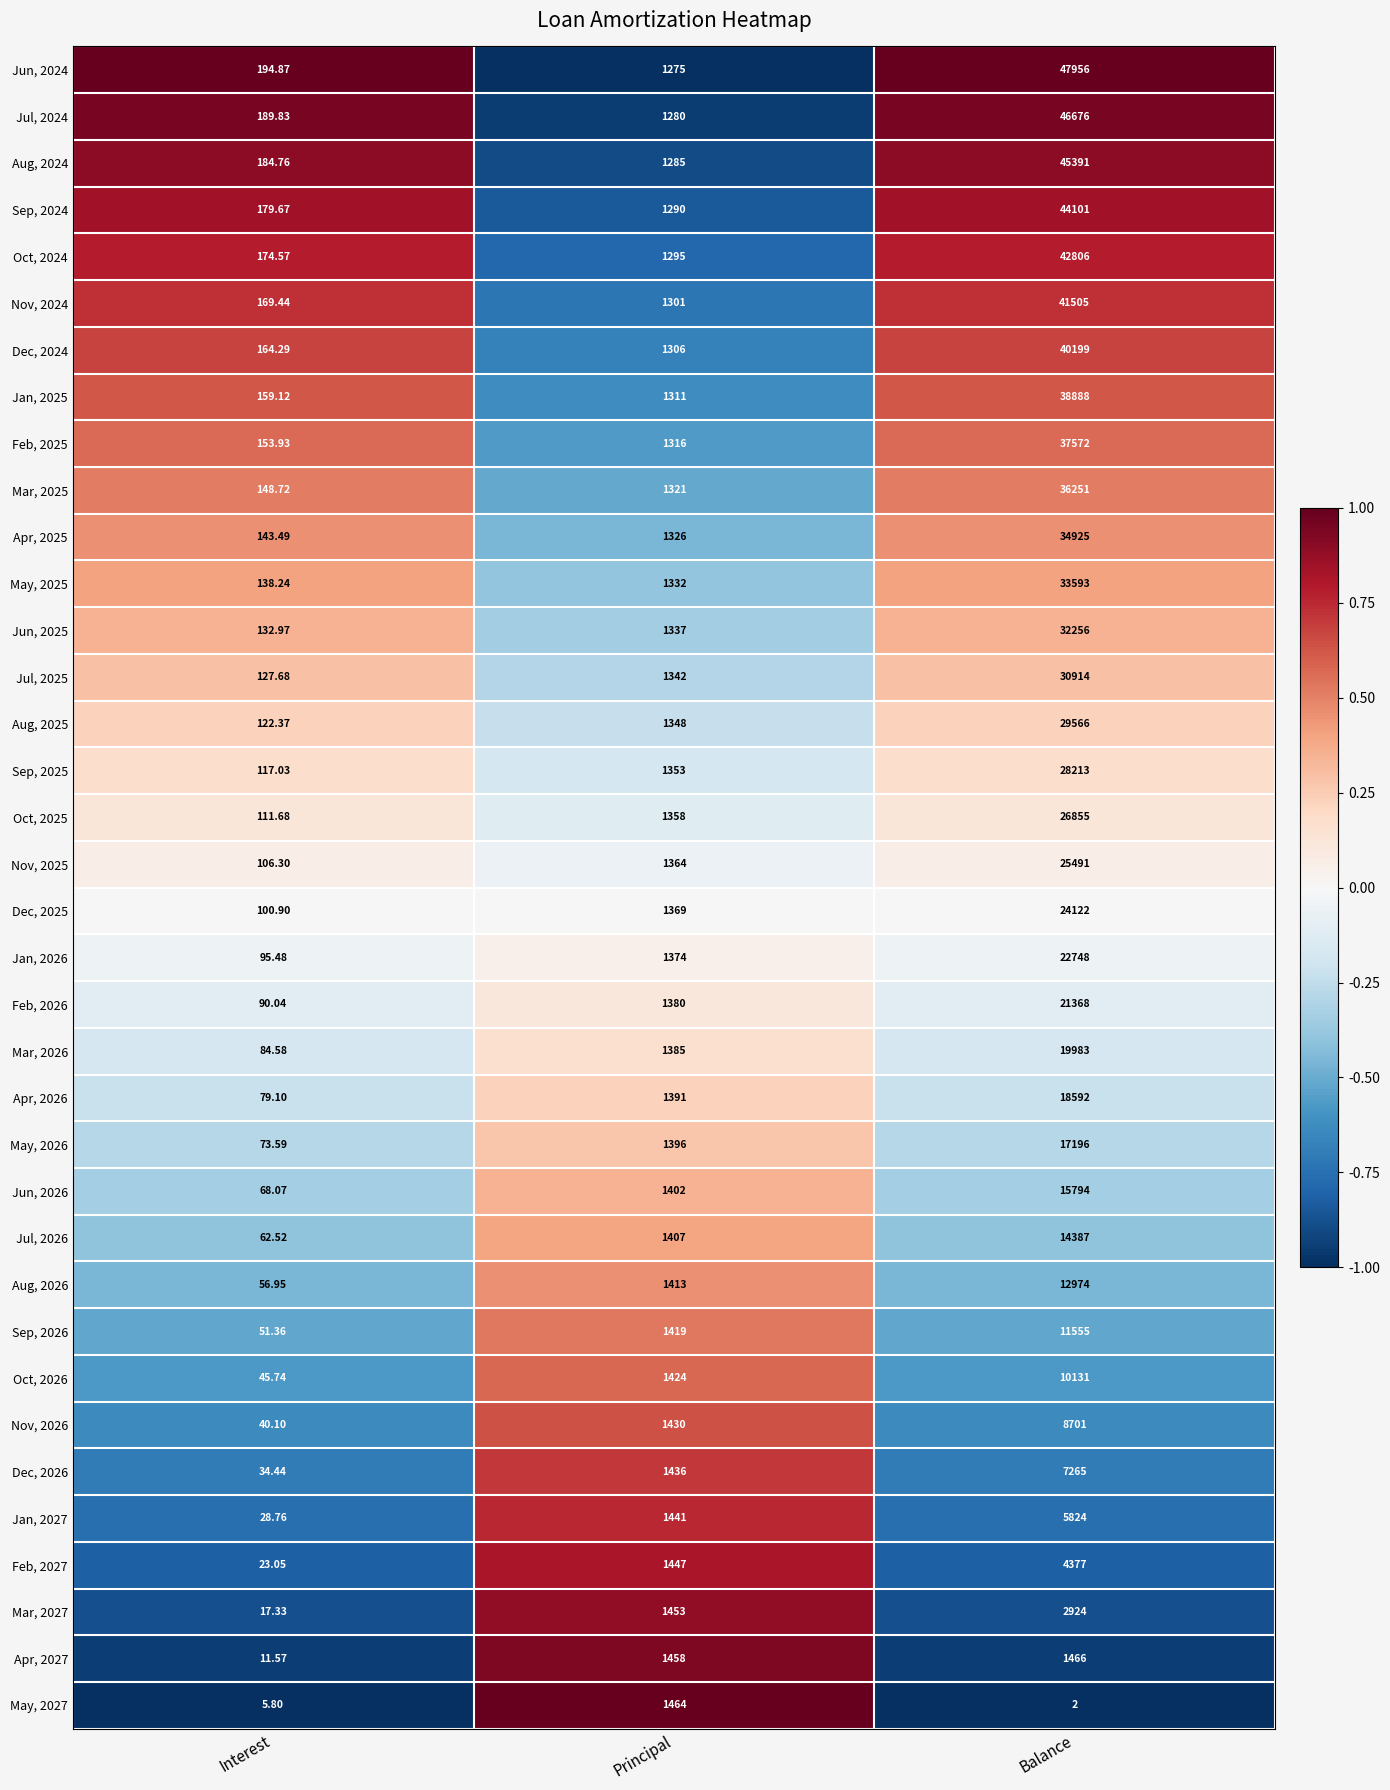

At which label is Sep, 2026 closest to 5803?

Principal